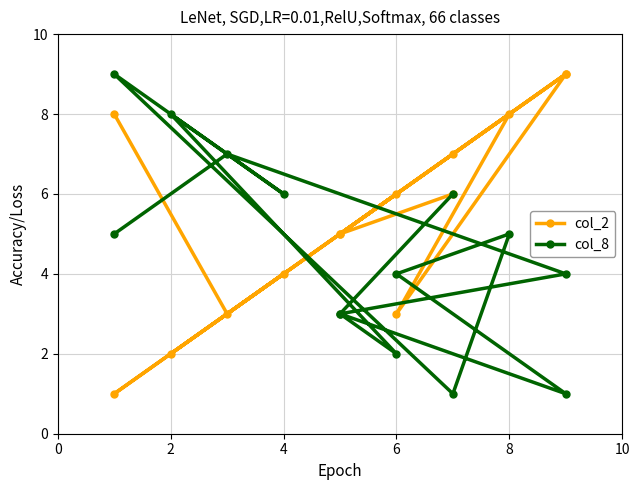

What is the average value of the col_2 series?

5